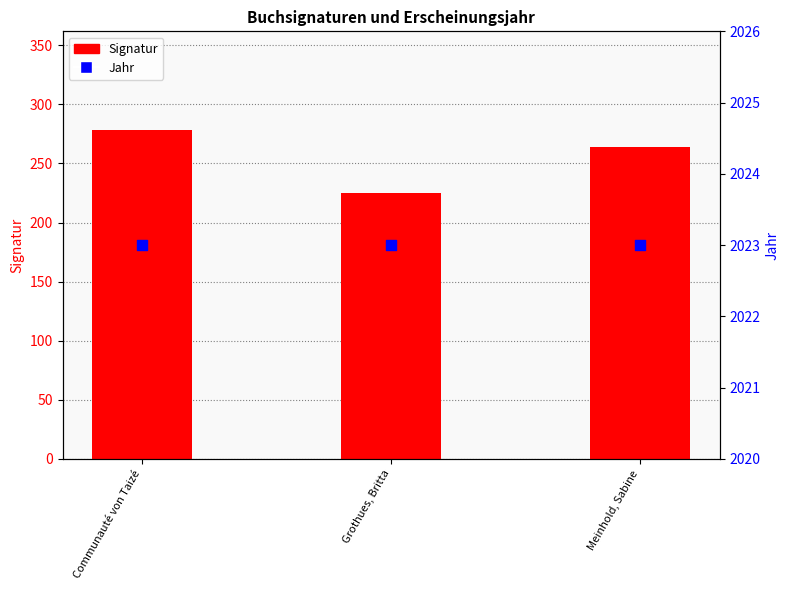

At which category is the sum across all series the highest?

Communauté von Taizé